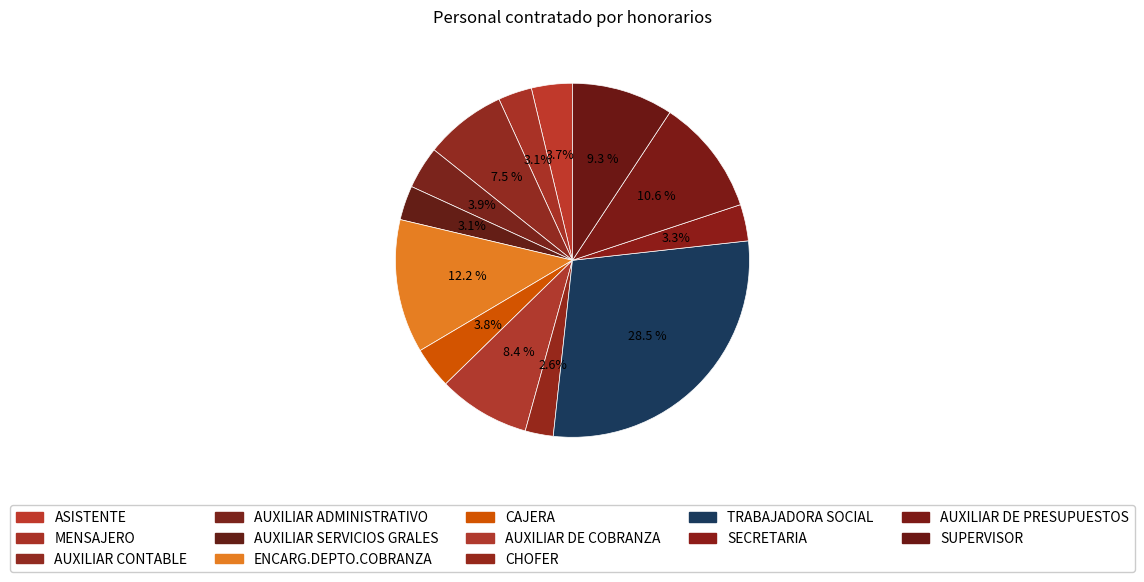

What is the smallest slice in the pie chart?

CHOFER